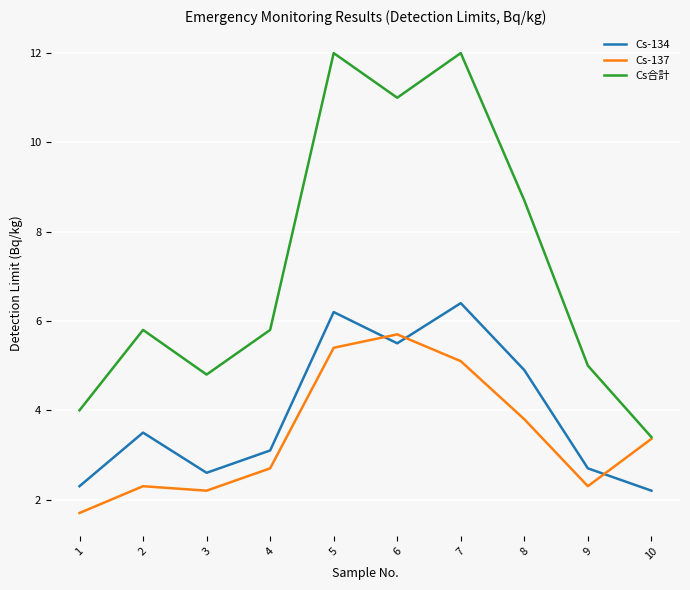

What are all the series names shown in the legend?

Cs-134, Cs-137, Cs合計